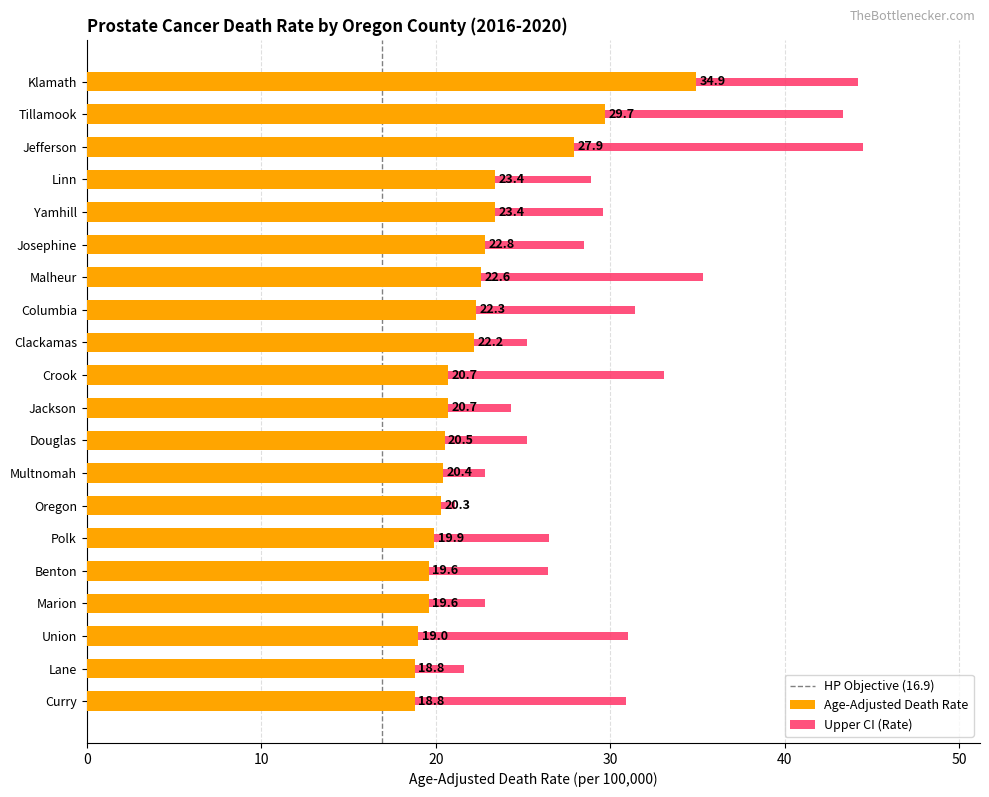

What is the minimum value for Age-Adjusted Death Rate?

18.8